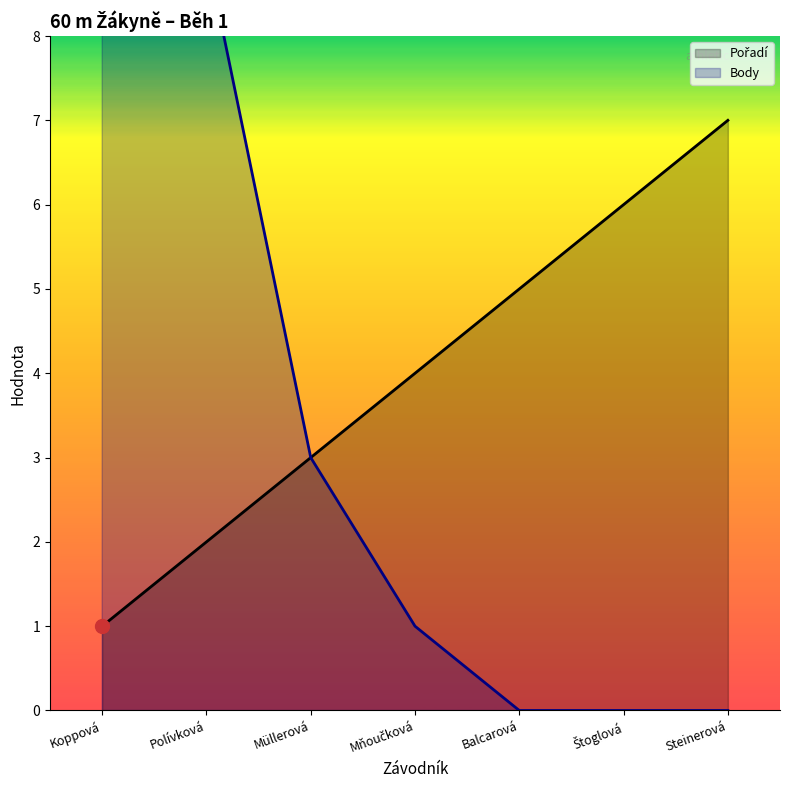

What is the label of the 5th point from the right?

Müllerová